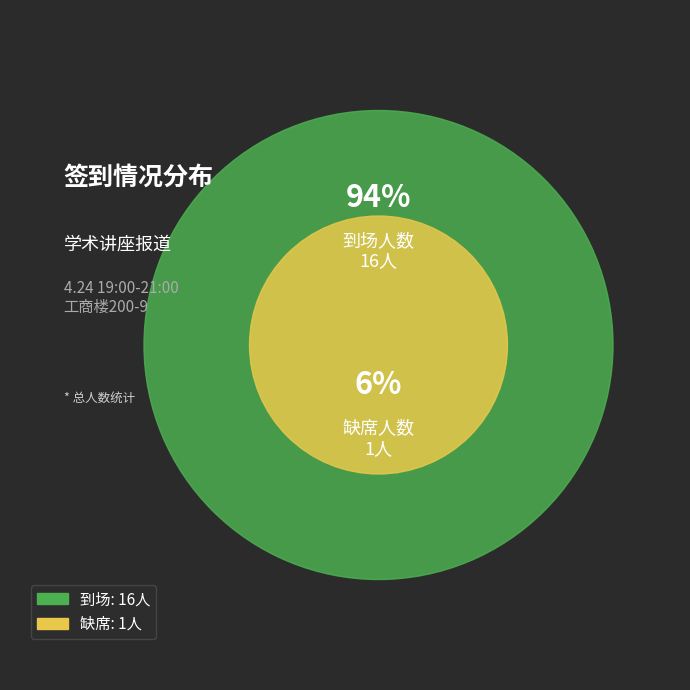

Do 到场 and 缺席 together represent more than half of the pie?

Yes